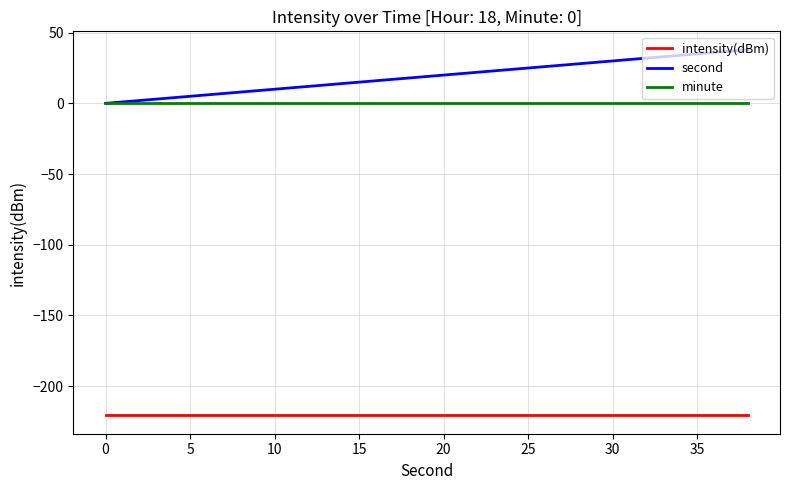

Which series has the largest total across all categories?

second